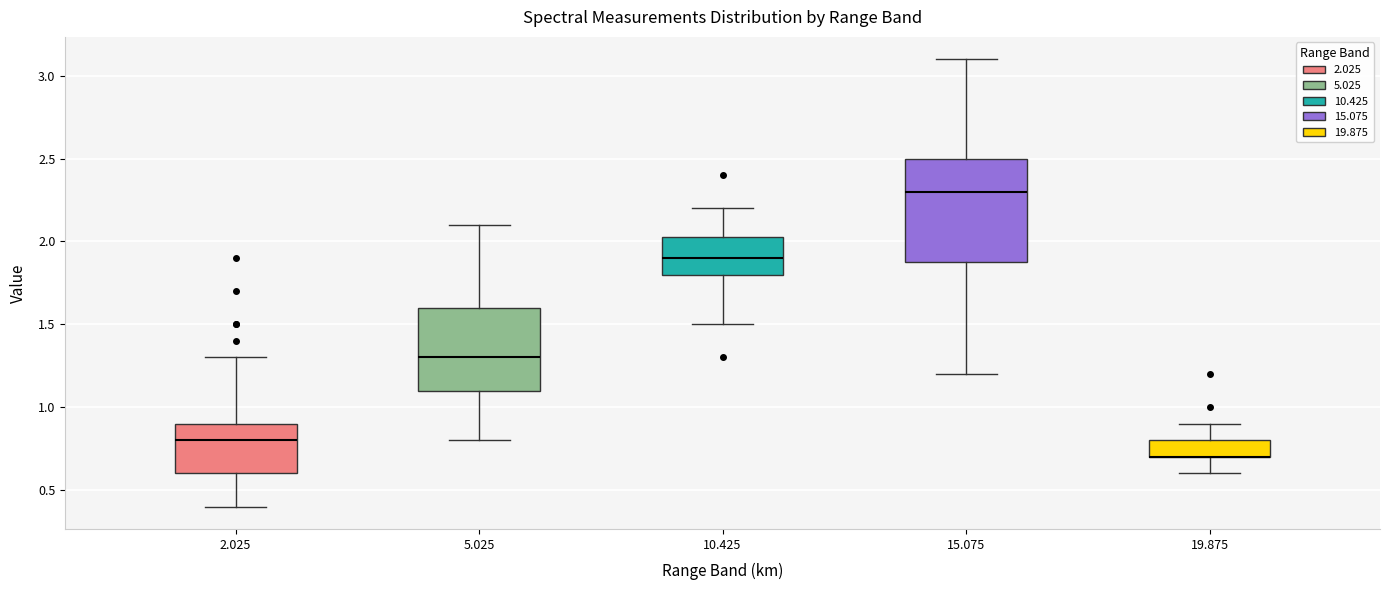

Comparing the boxes themselves (not the whiskers), which one is the tallest?

15.075